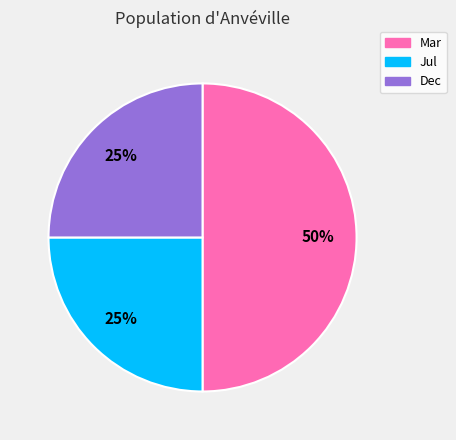

Which category has the biggest portion of the pie?

Mar